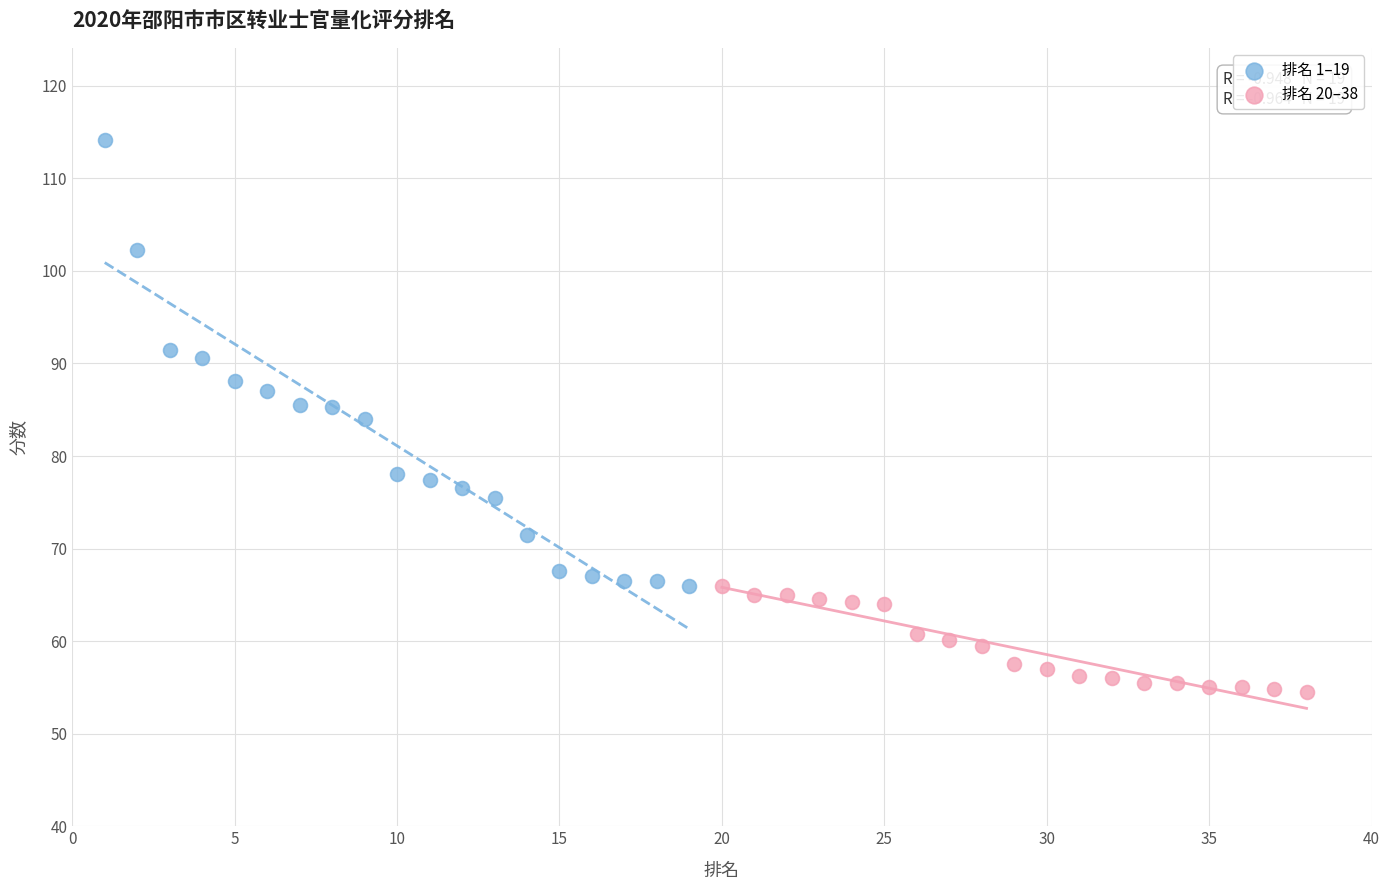

Which series contains the highest Y value?

排名 1–19